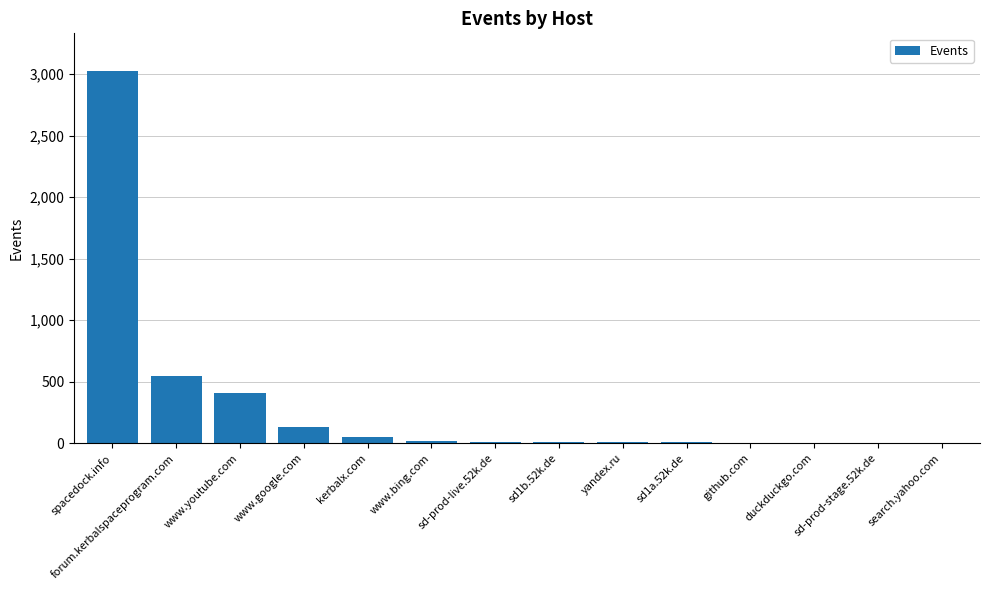

True or false: the data shows 158 at forum.kerbalspaceprogram.com.

False